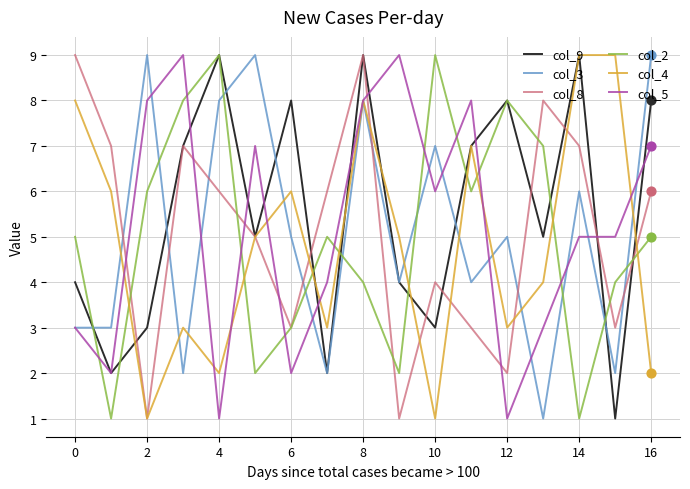

What is the maximum value shown in the chart?

9